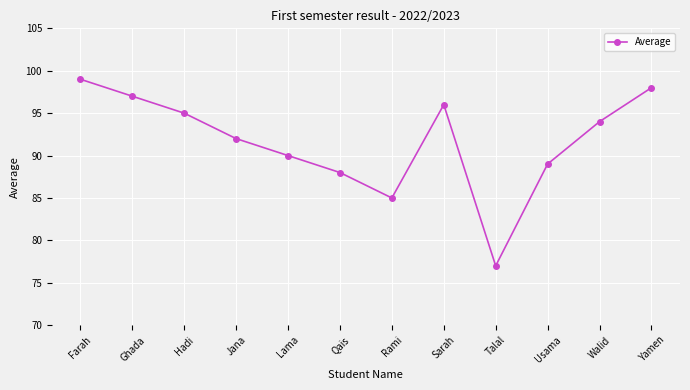

Reading left to right, transcribe all the data shown in this chart.

Farah=99	Ghada=97	Hadi=95	Jana=92	Lama=90	Qais=88	Rami=85	Sarah=96	Talal=77	Usama=89	Walid=94	Yamen=98